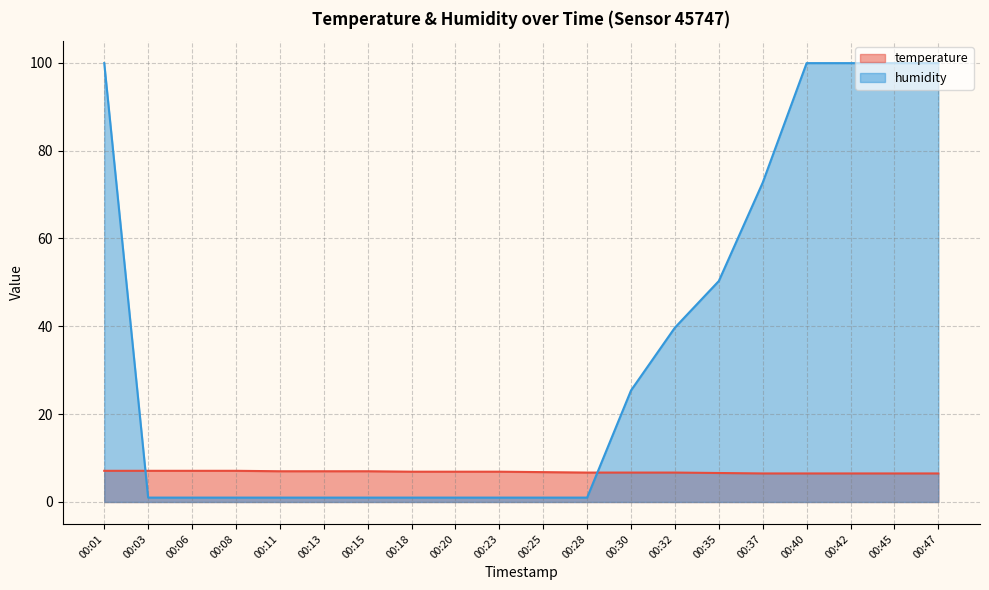

Reading left to right, transcribe all the data shown in this chart.

temperature: 7.1	7.1	7.1	7.1	7.0	7.0	7.0	6.9	6.9	6.9	6.8	6.7	6.7	6.7	6.6	6.5	6.5	6.5	6.5	6.5
humidity: 99.9	1.0	1.0	1.0	1.0	1.0	1.0	1.0	1.0	1.0	1.0	1.0	25.4	39.7	50.3	72.7	99.9	99.9	99.9	99.9